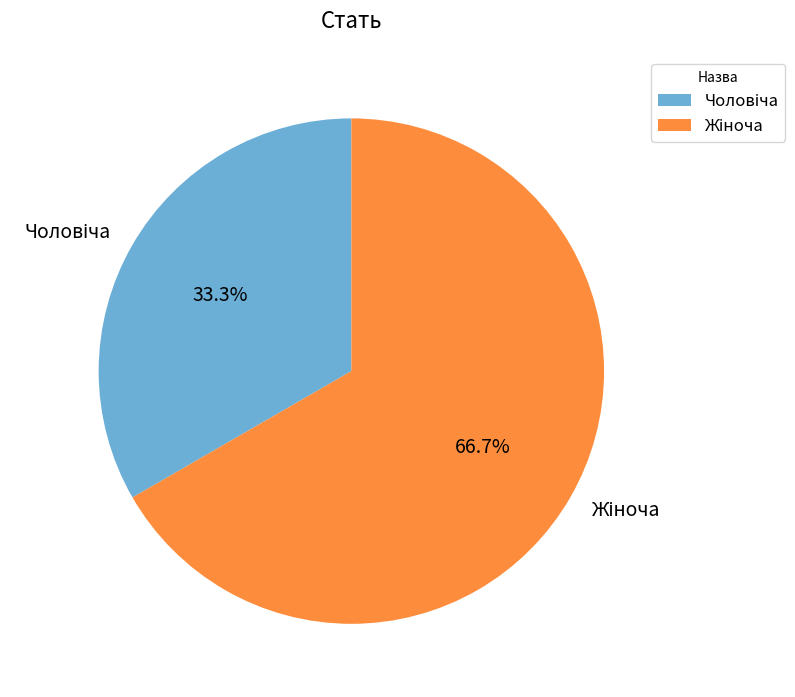

How many slices are in this pie chart?

2